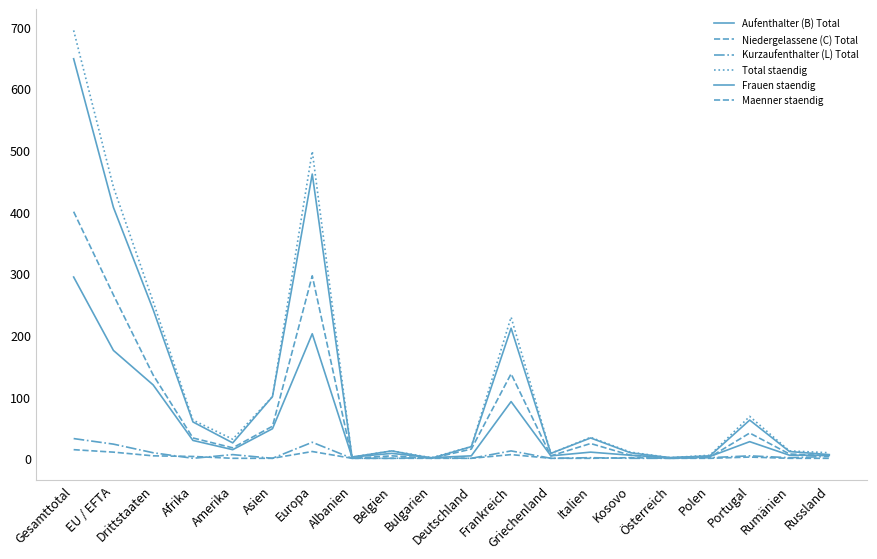

What is the sum of the Aufenthalter (B) Total values at Kosovo and Polen?

13